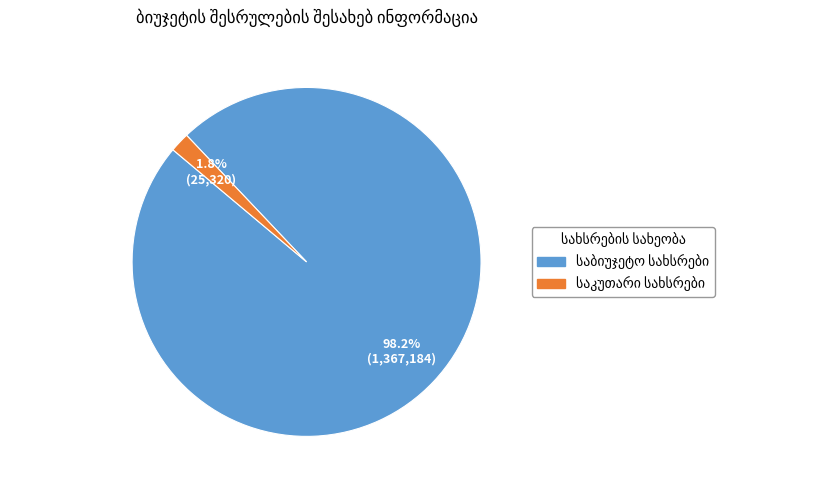

Count the number of slices in the pie.

2